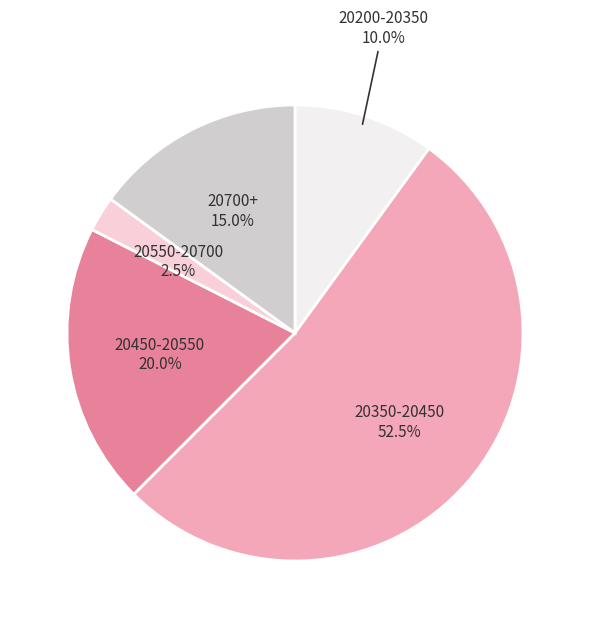

Which slice is the smallest?

20550-20700